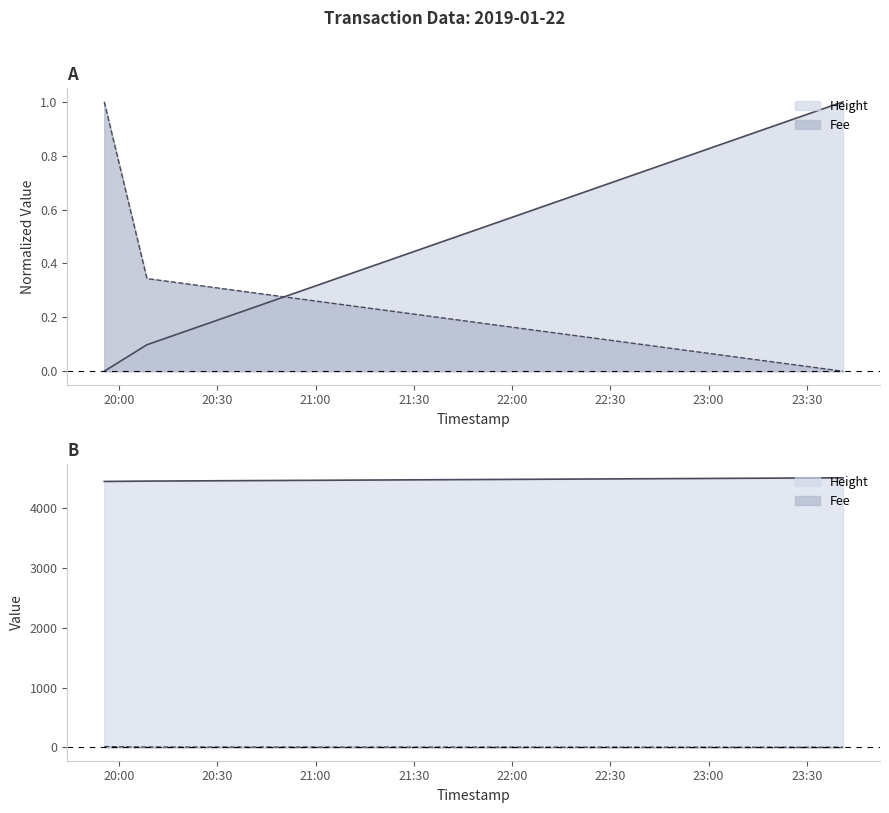

What is the total value across all series at 2019-01-22 20:08:29?

0.4